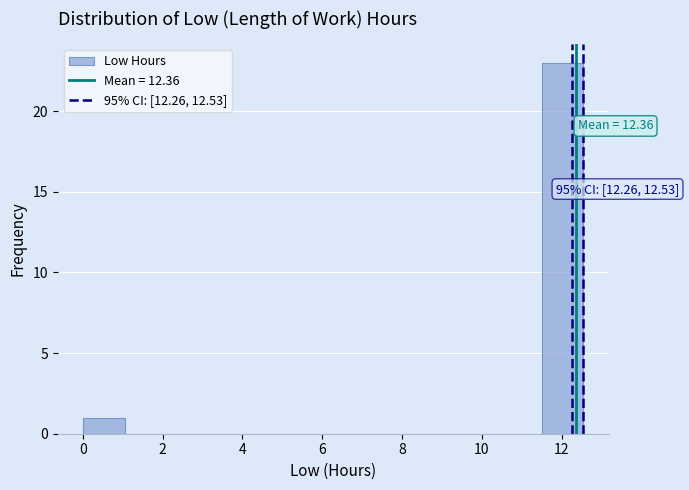

Over which range of the x-axis is the bar tallest?

11.6 to 12.6